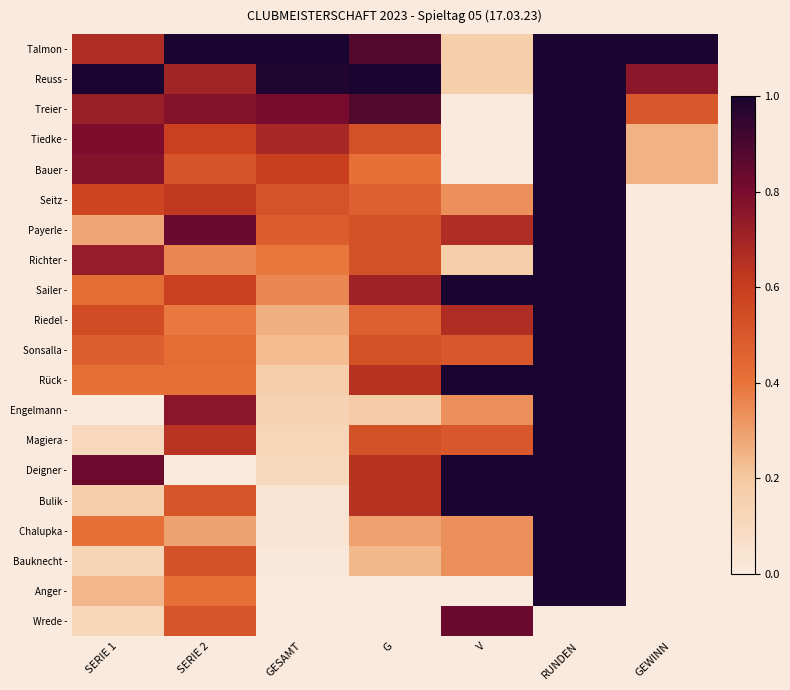

Reading right to left, list all the values displayed in this chart.

Talmon -: GEWINN=1.0	RUNDEN=1.0	V=0.2	G=0.9	GESAMT=1.0	SERIE 2=1.0	SERIE 1=0.7
Reuss -: GEWINN=0.8	RUNDEN=1.0	V=0.2	G=1.0	GESAMT=1.0	SERIE 2=0.7	SERIE 1=1.0
Treier -: GEWINN=0.5	RUNDEN=1.0	V=0.0	G=0.9	GESAMT=0.8	SERIE 2=0.8	SERIE 1=0.7
Tiedke -: GEWINN=0.2	RUNDEN=1.0	V=0.0	G=0.5	GESAMT=0.7	SERIE 2=0.6	SERIE 1=0.8
Bauer -: GEWINN=0.2	RUNDEN=1.0	V=0.0	G=0.4	GESAMT=0.6	SERIE 2=0.5	SERIE 1=0.8
Seitz -: GEWINN=0.0	RUNDEN=1.0	V=0.3	G=0.5	GESAMT=0.5	SERIE 2=0.6	SERIE 1=0.6
Payerle -: GEWINN=0.0	RUNDEN=1.0	V=0.7	G=0.5	GESAMT=0.5	SERIE 2=0.8	SERIE 1=0.3
Richter -: GEWINN=0.0	RUNDEN=1.0	V=0.2	G=0.5	GESAMT=0.4	SERIE 2=0.4	SERIE 1=0.7
Sailer -: GEWINN=0.0	RUNDEN=1.0	V=1.0	G=0.7	GESAMT=0.4	SERIE 2=0.6	SERIE 1=0.4
Riedel -: GEWINN=0.0	RUNDEN=1.0	V=0.7	G=0.5	GESAMT=0.3	SERIE 2=0.4	SERIE 1=0.5
Sonsalla -: GEWINN=0.0	RUNDEN=1.0	V=0.5	G=0.5	GESAMT=0.2	SERIE 2=0.4	SERIE 1=0.5
Rück -: GEWINN=0.0	RUNDEN=1.0	V=1.0	G=0.6	GESAMT=0.2	SERIE 2=0.4	SERIE 1=0.4
Engelmann -: GEWINN=0.0	RUNDEN=1.0	V=0.3	G=0.2	GESAMT=0.1	SERIE 2=0.8	SERIE 1=0.0
Magiera -: GEWINN=0.0	RUNDEN=1.0	V=0.5	G=0.5	GESAMT=0.1	SERIE 2=0.6	SERIE 1=0.1
Deigner -: GEWINN=0.0	RUNDEN=1.0	V=1.0	G=0.6	GESAMT=0.1	SERIE 2=0.0	SERIE 1=0.8
Bulik -: GEWINN=0.0	RUNDEN=1.0	V=1.0	G=0.6	GESAMT=0.0	SERIE 2=0.5	SERIE 1=0.2
Chalupka -: GEWINN=0.0	RUNDEN=1.0	V=0.3	G=0.3	GESAMT=0.0	SERIE 2=0.3	SERIE 1=0.4
Bauknecht -: GEWINN=0.0	RUNDEN=1.0	V=0.3	G=0.2	GESAMT=0.0	SERIE 2=0.5	SERIE 1=0.1
Anger -: GEWINN=0.0	RUNDEN=1.0	V=0.0	G=0.0	GESAMT=0.0	SERIE 2=0.4	SERIE 1=0.2
Wrede -: GEWINN=0.0	RUNDEN=0.0	V=0.8	G=0.0	GESAMT=0.0	SERIE 2=0.5	SERIE 1=0.1